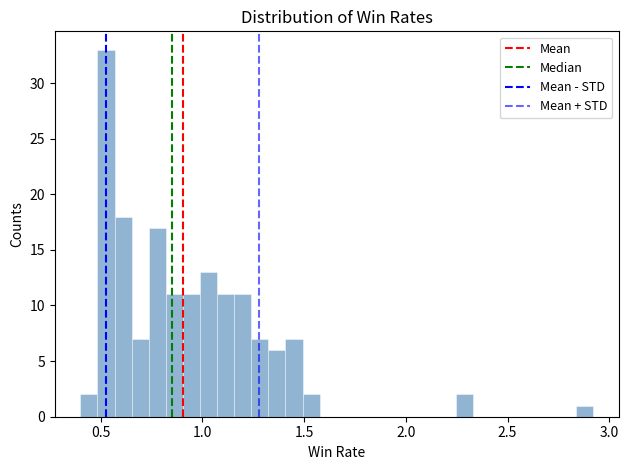

Around what value on the x-axis is the tallest bar? Give the approximate position of its centre, as read against the axis.

0.55